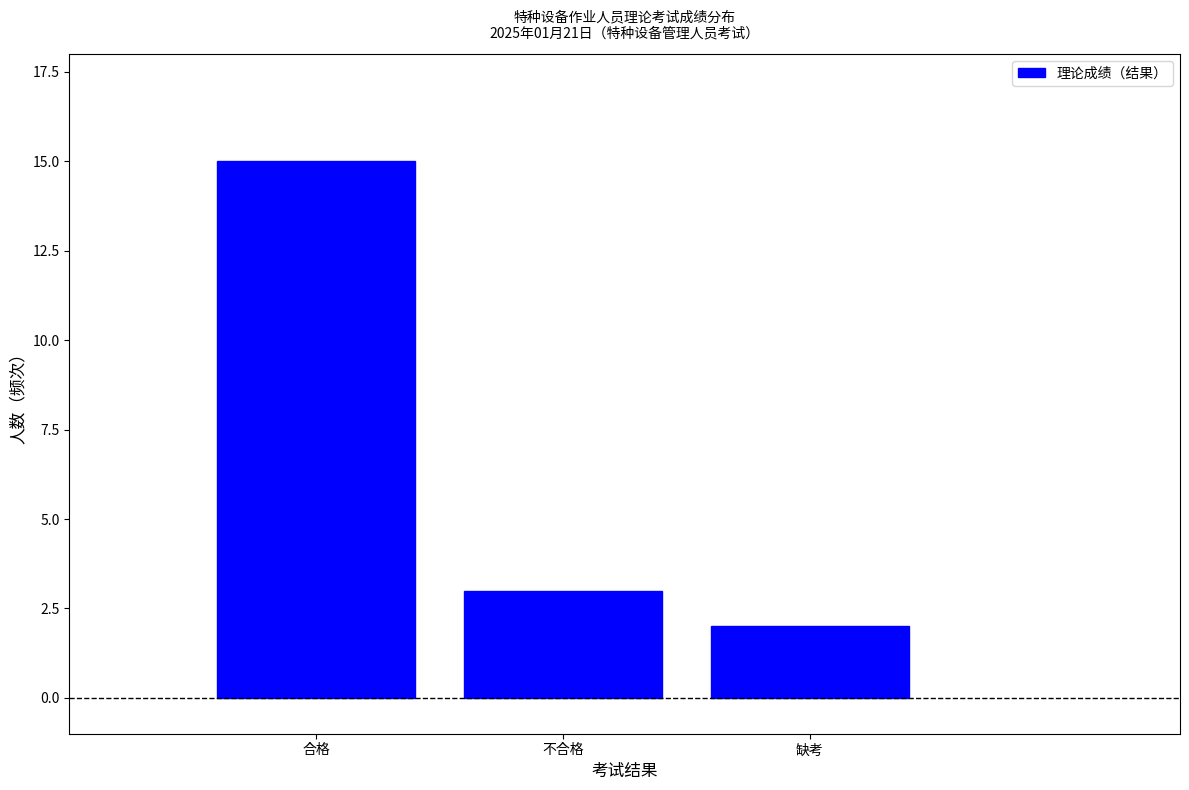

Reading left to right, list all the values displayed in this chart.

15	3	2